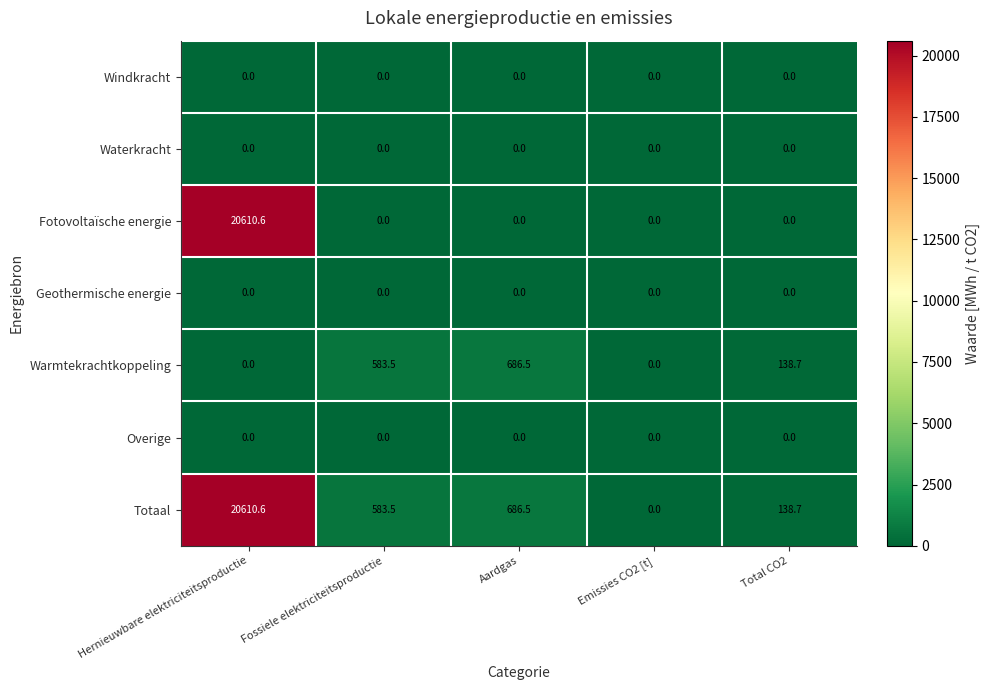

Which series has the largest total across all categories?

Totaal